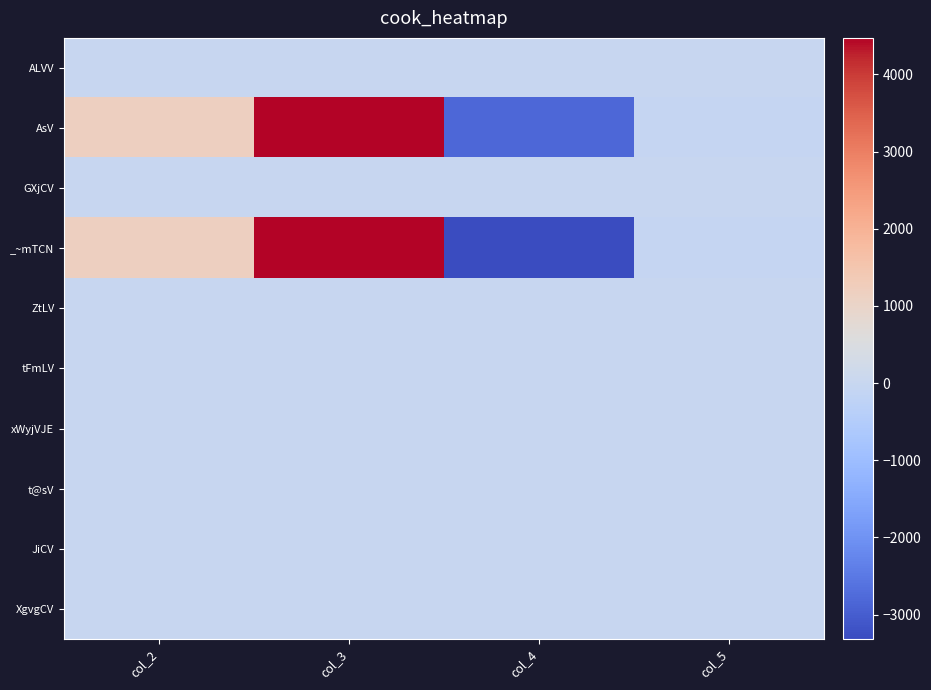

At how many categories does at least one series exceed 2613?

1